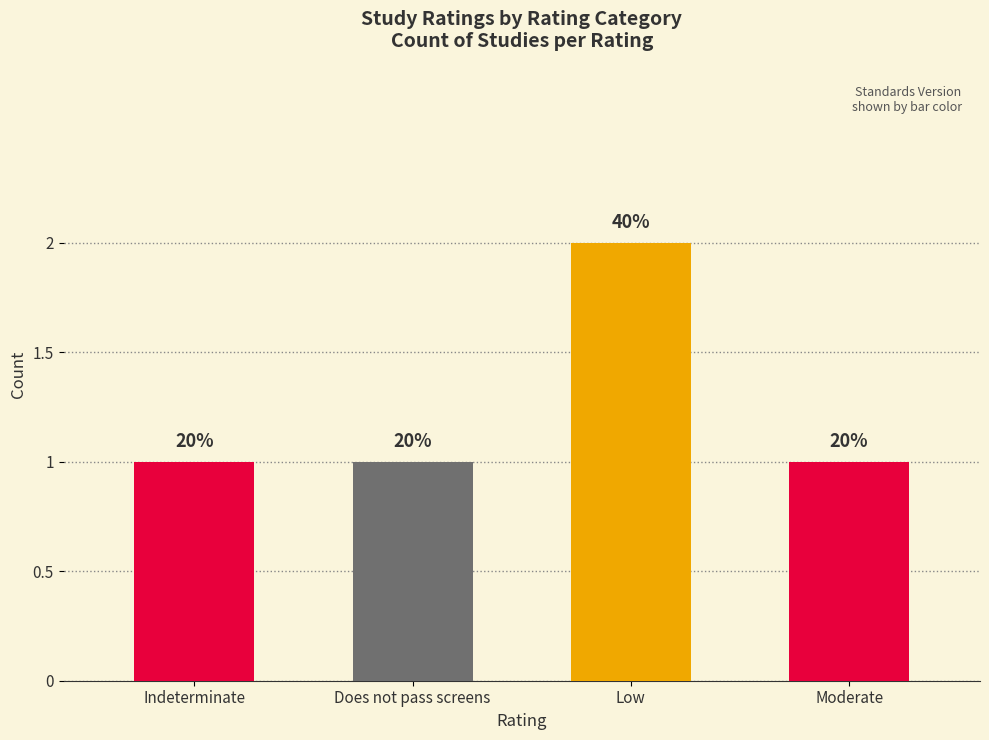

Reading left to right, what are all the values shown in this chart?

Indeterminate=1	Does not pass screens=1	Low=2	Moderate=1